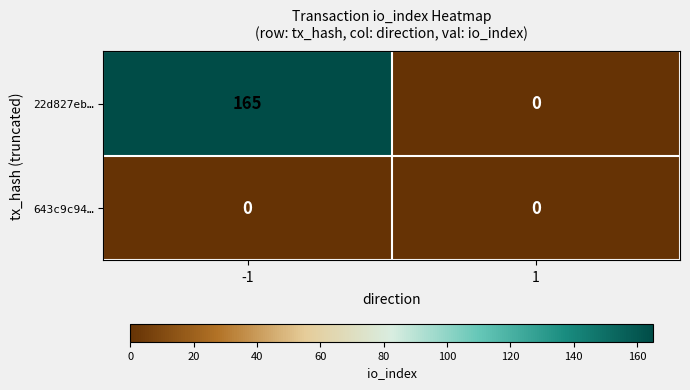

Rank the series by their maximum value, from highest to lowest.

22d827eb…, 643c9c94…